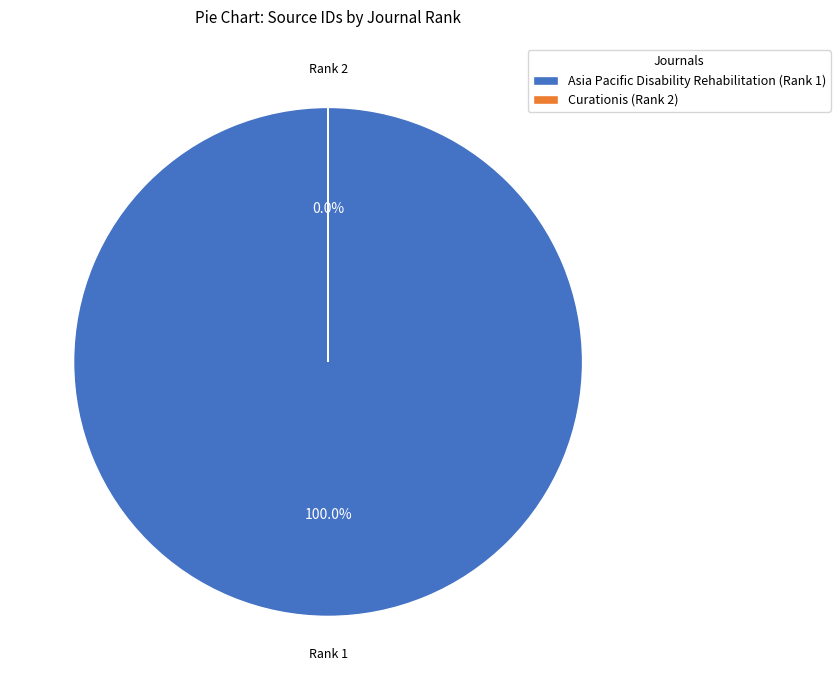

What is the largest slice in the pie chart?

Asia Pacific Disability Rehabilitation (Rank 1)